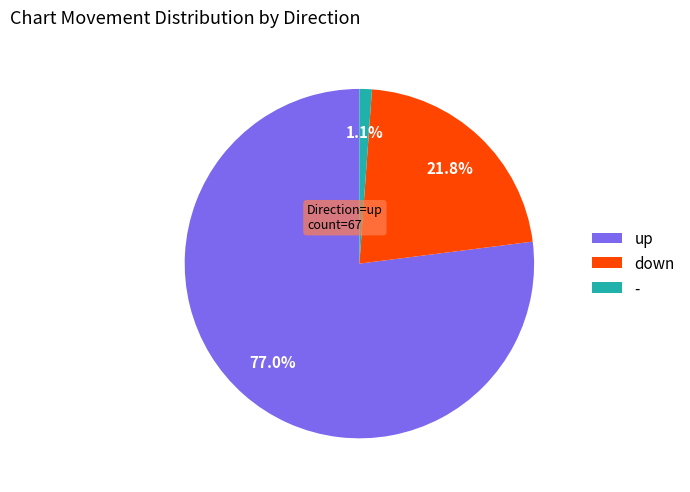

Which category has the biggest portion of the pie?

up